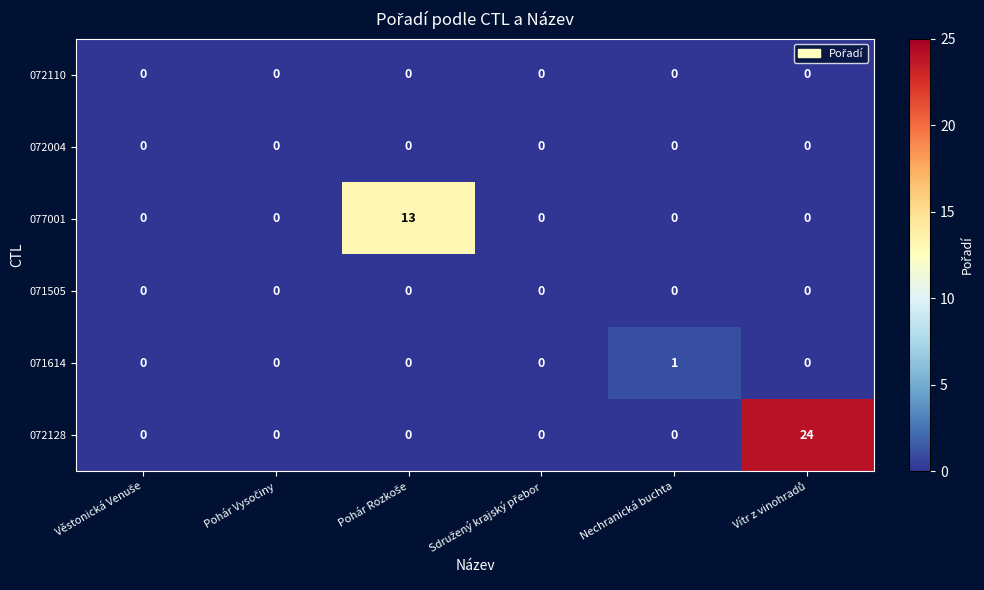

Which series has the largest range (max minus min)?

072128